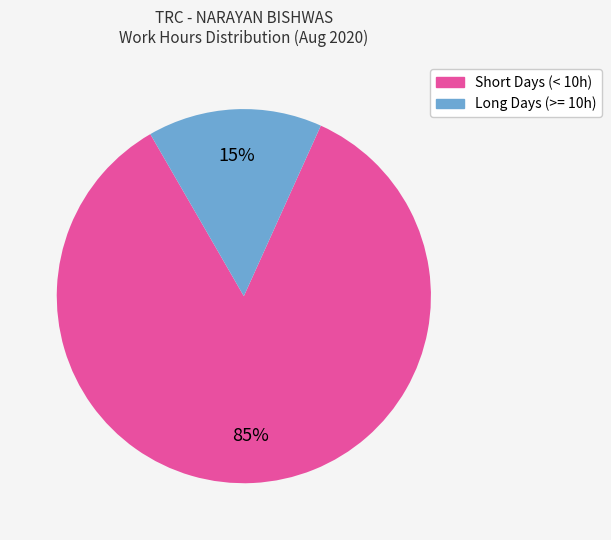

True or false: Short Days (< 10h) accounts for 79% of the total.

False